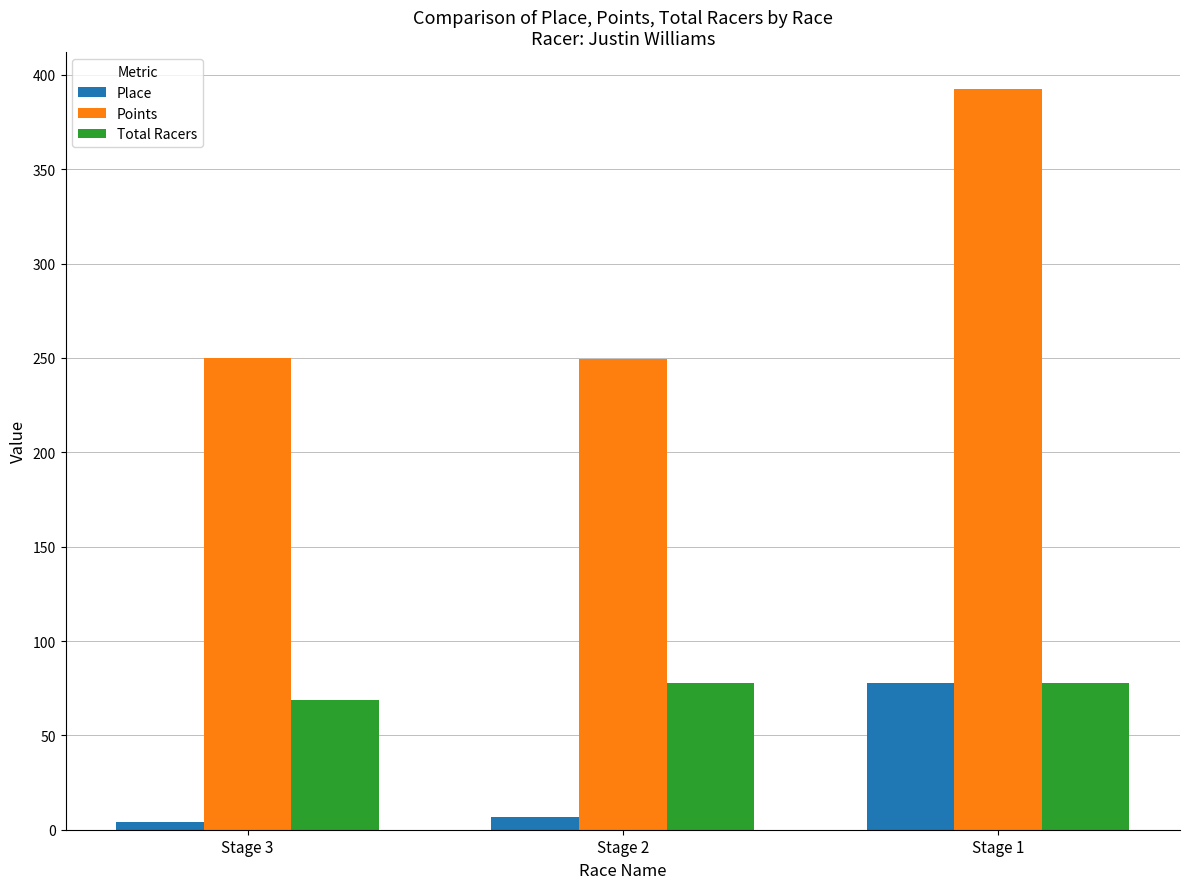

True or false: Total Racers has a value of 45.2 at Stage 1.

False